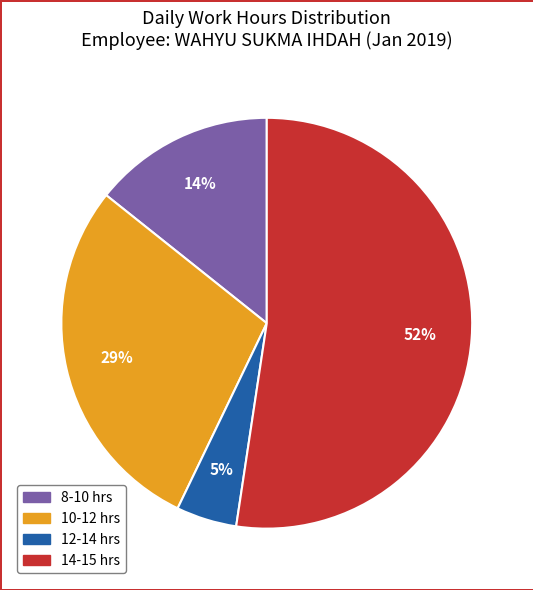

To the nearest percent, what is the difference between the 12-14 hrs and 10-12 hrs slice percentages?

24%